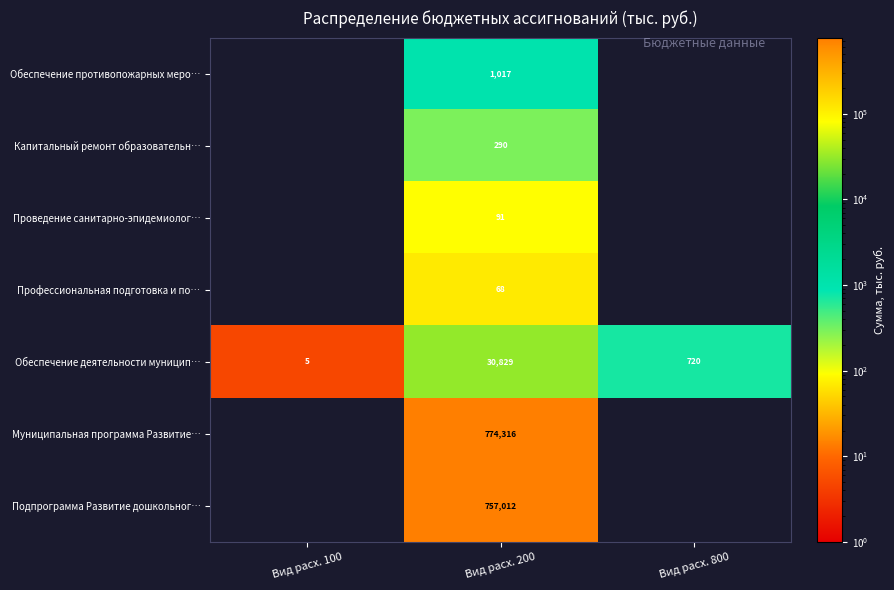

How many data points does each series have?

3